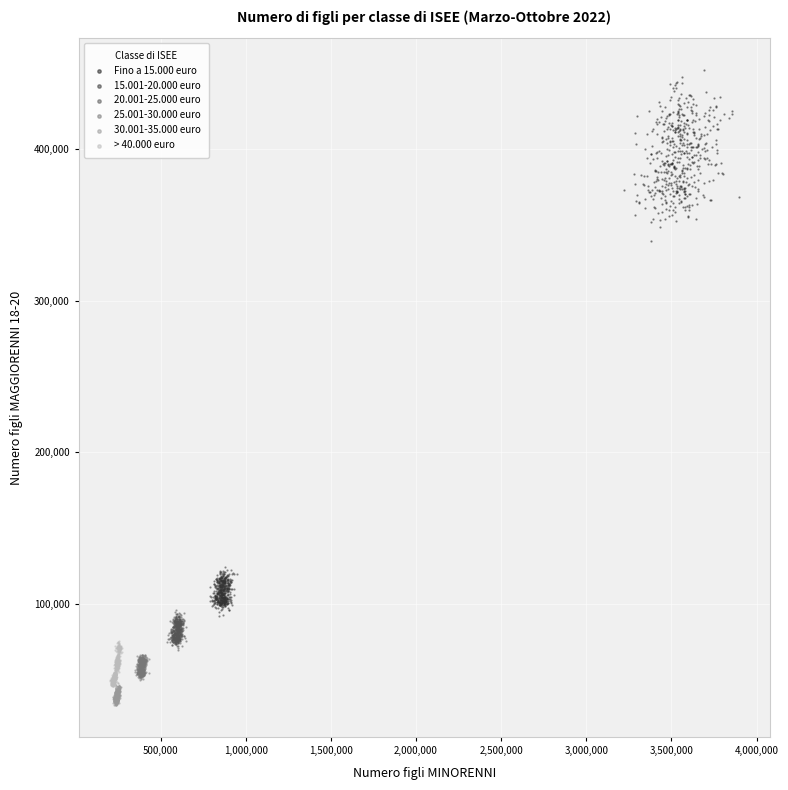

Which series has the largest Y range (max minus min)?

Fino a 15.000 euro